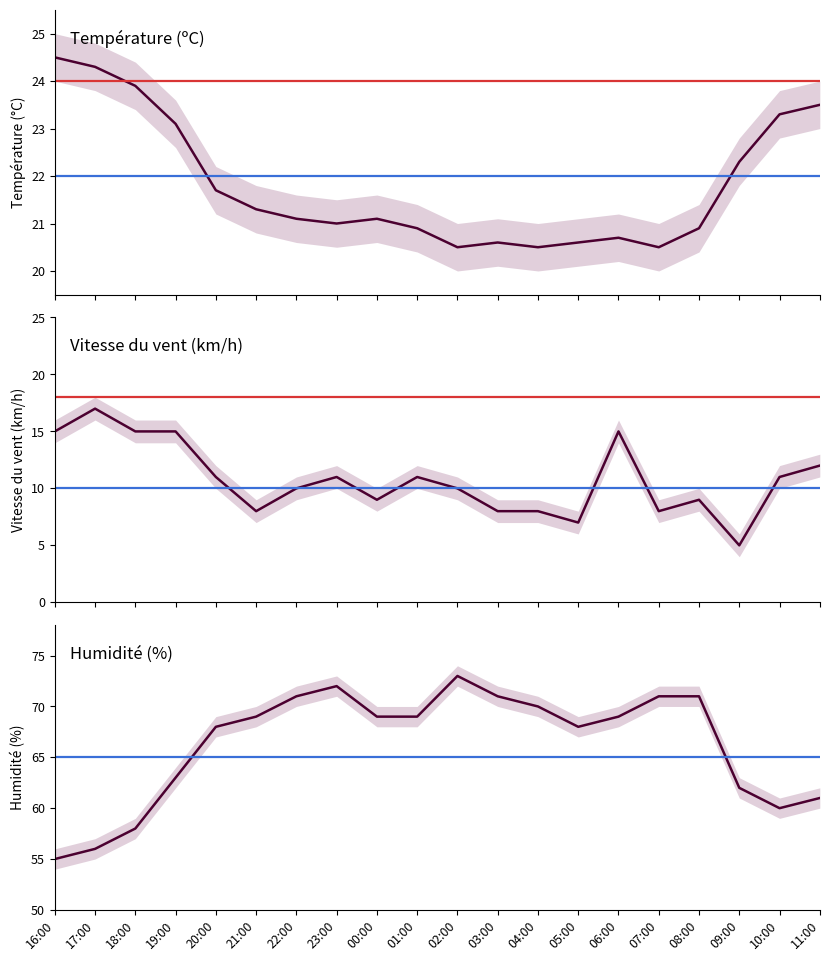

True or false: Vitesse du vent (km/h) and Température (ºC) cross at least once.

False